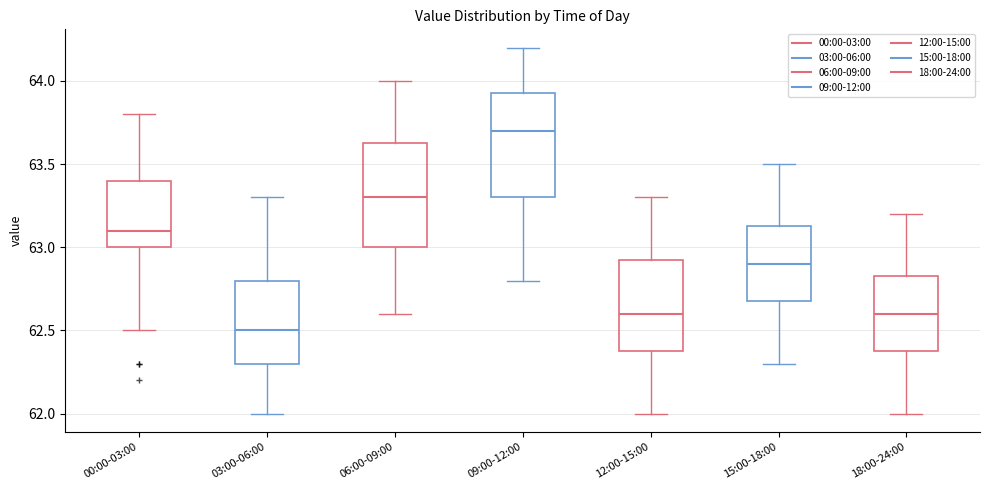

Reading left to right, transcribe this box plot: for each box, give where its median line is, the range the box spans, and where its two whiskers end, as read against the y-axis. The values are not printed on the chart, so give them approximately, as read against the axis.

00:00-03:00: median 63.10, box 63.00 to 63.40, whiskers 62.50 to 63.80
03:00-06:00: median 62.50, box 62.30 to 62.80, whiskers 62.00 to 63.30
06:00-09:00: median 63.30, box 63.00 to 63.65, whiskers 62.60 to 64.00
09:00-12:00: median 63.70, box 63.30 to 63.95, whiskers 62.80 to 64.20
12:00-15:00: median 62.60, box 62.40 to 62.95, whiskers 62.00 to 63.30
15:00-18:00: median 62.90, box 62.70 to 63.15, whiskers 62.30 to 63.50
18:00-24:00: median 62.60, box 62.40 to 62.85, whiskers 62.00 to 63.20